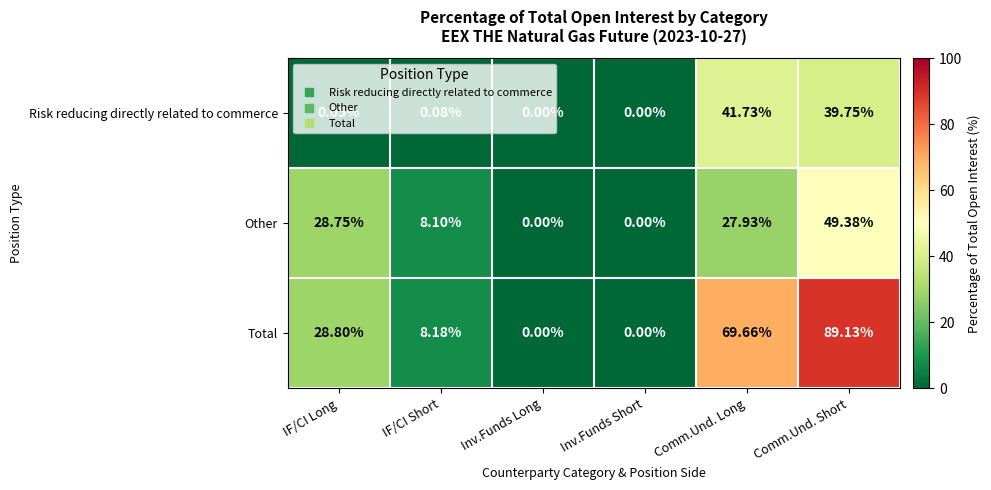

At which label is Total closest to 44?

IF/CI Long